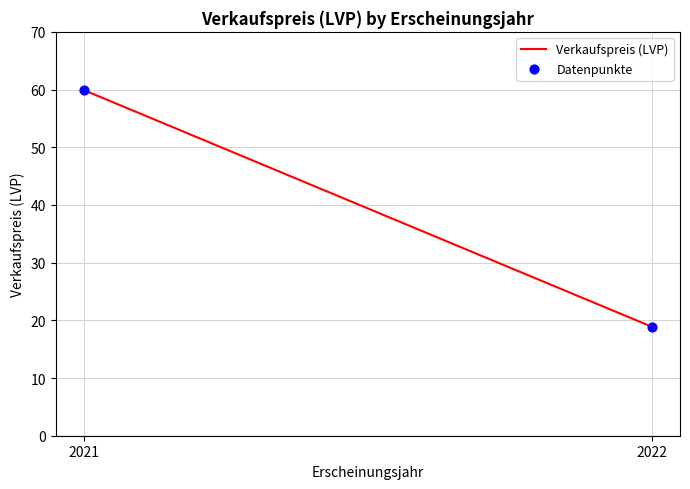

What Y value in the scatter plot is closest to 39?

18.9